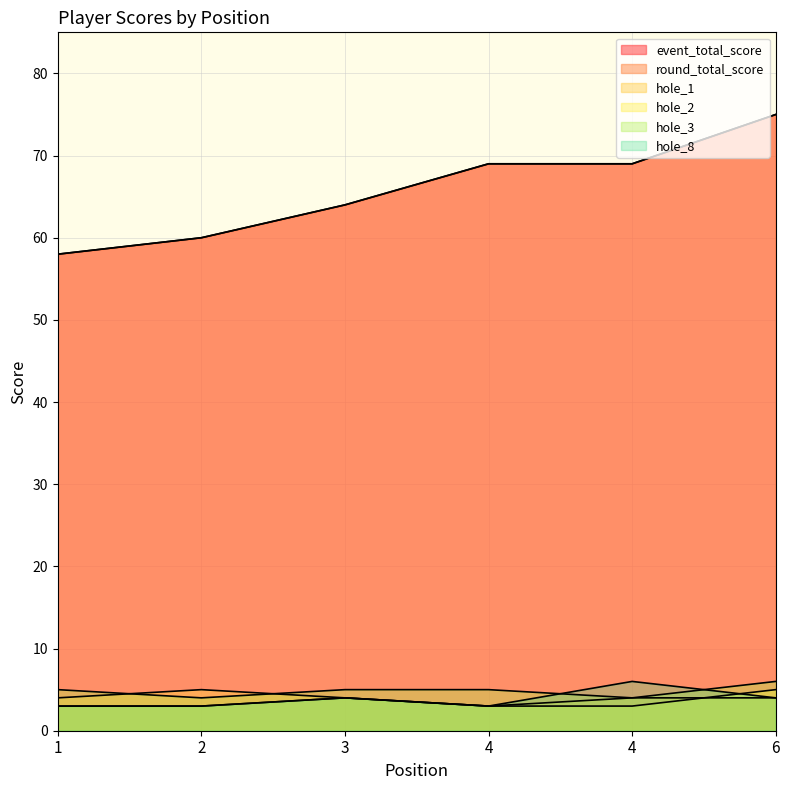

What is the highest value of the hole_8 series?

6